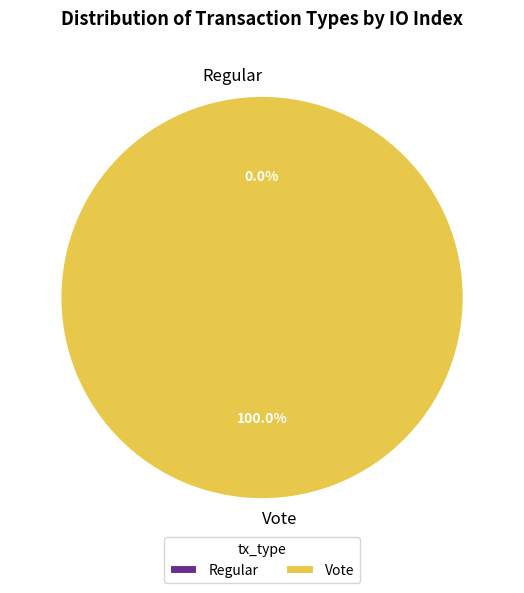

To the nearest percent, what is the difference between the Vote and Regular slice percentages?

100%